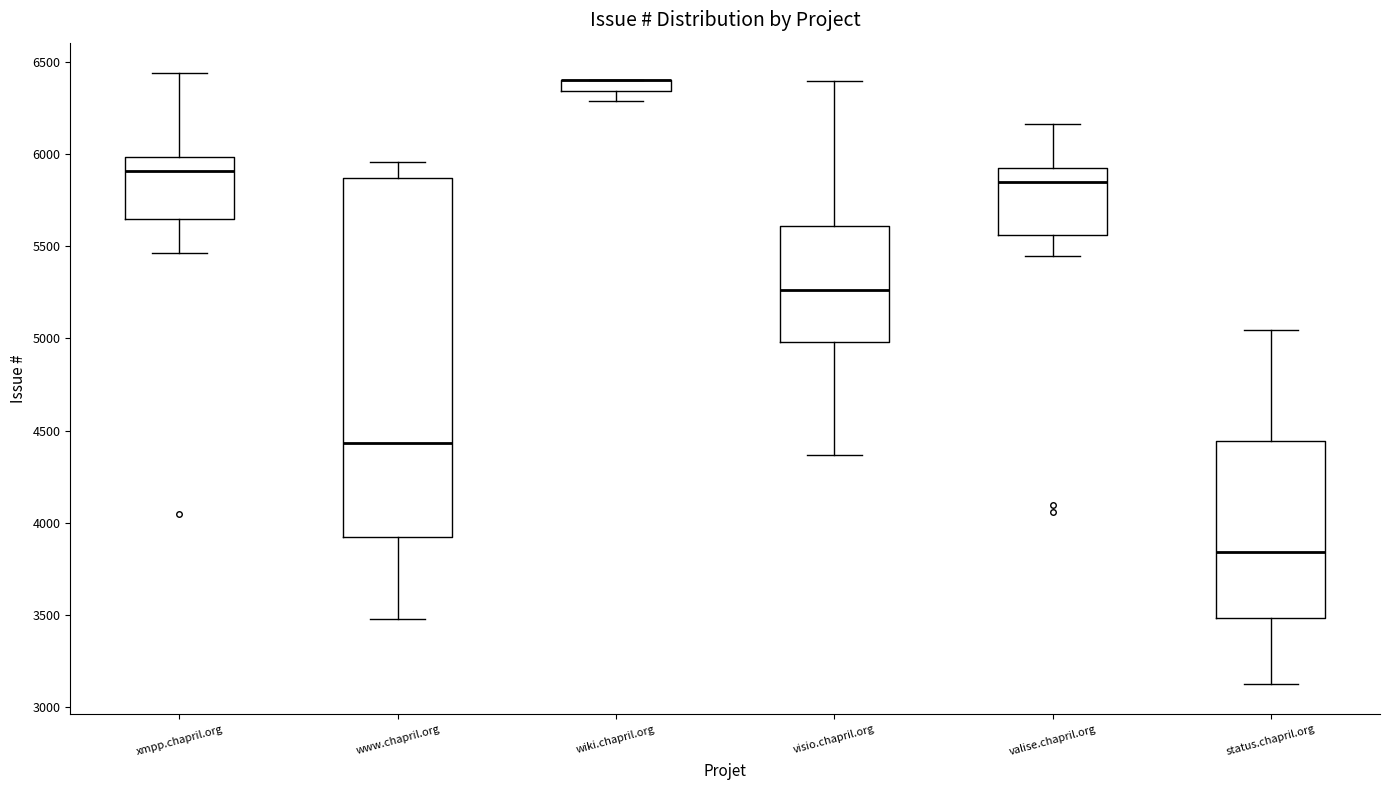

Where is the lower edge of the box for visio.chapril.org on the y-axis? The values are not printed on the chart, so give them approximately, as read against the axis.

5000